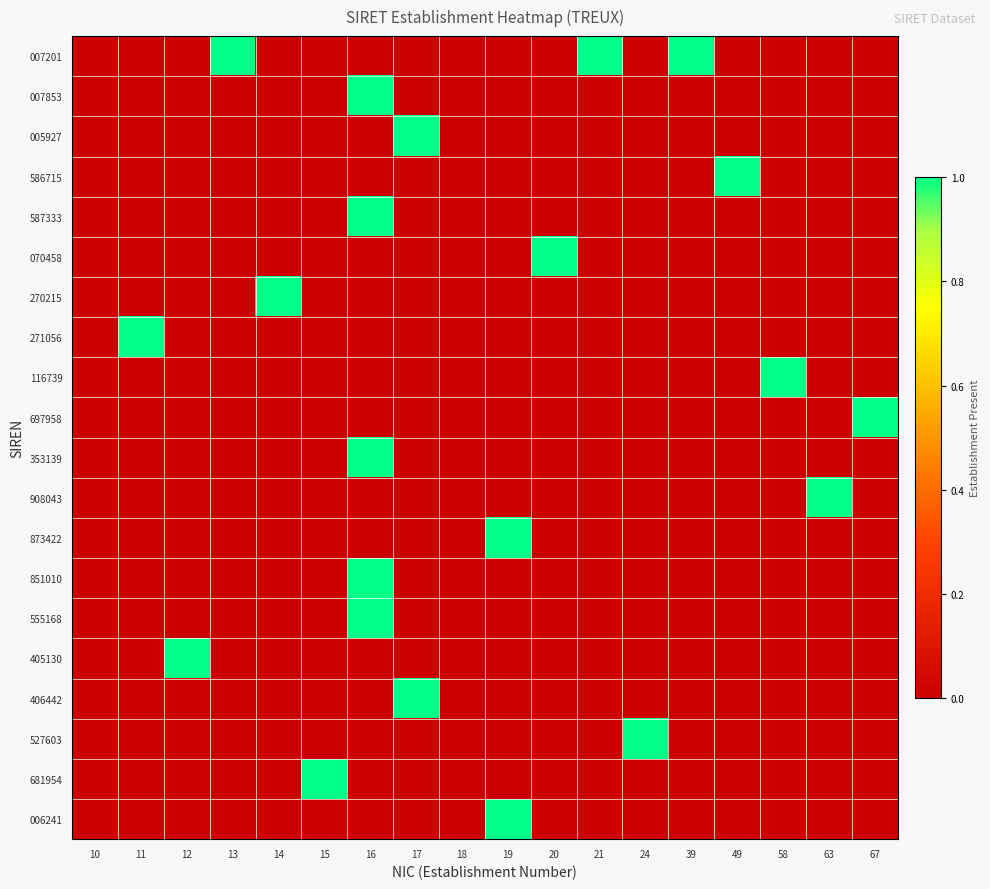

At which category is the sum across all series the highest?

16